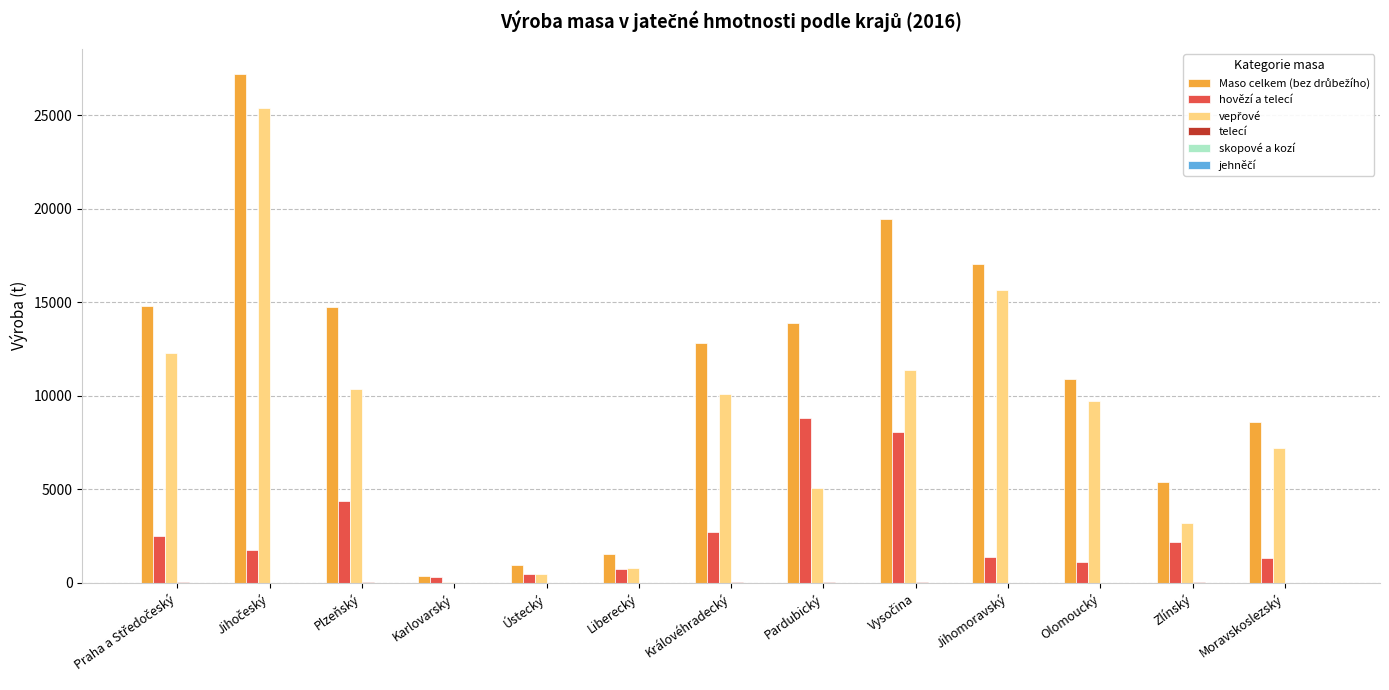

What is the label of the 3rd bar from the right?

Olomoucký